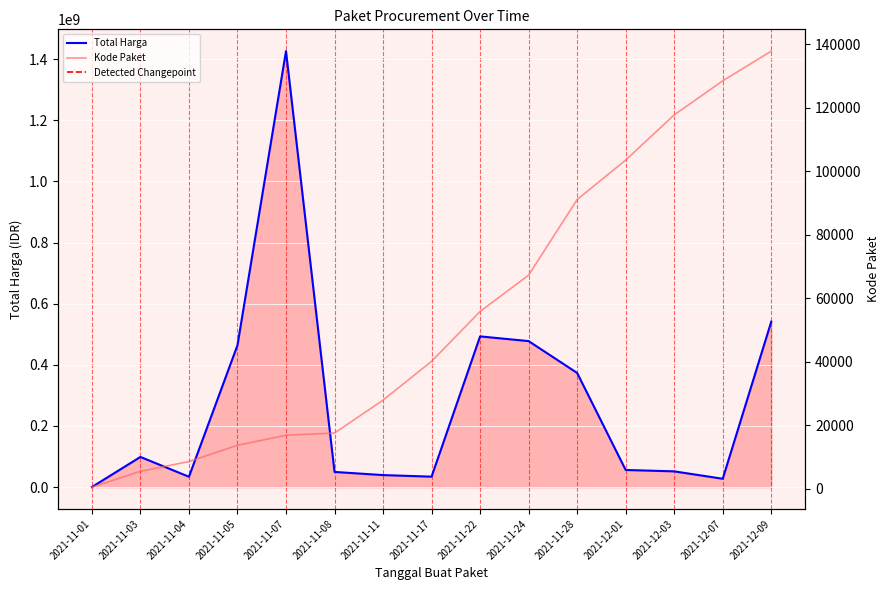

Reading left to right, extract all data points from this chart.

Total Harga: 333600	98772570	34000000	464002100	1425867900	49730040	39440000	34292000	493000000	477600000	373404000	56152800	51601000	27412000	541071000
Kode Paket: 464	5449	8530	13652	16823	17509	27891	40112	55826	67279	91101	103541	117783	128516	137876